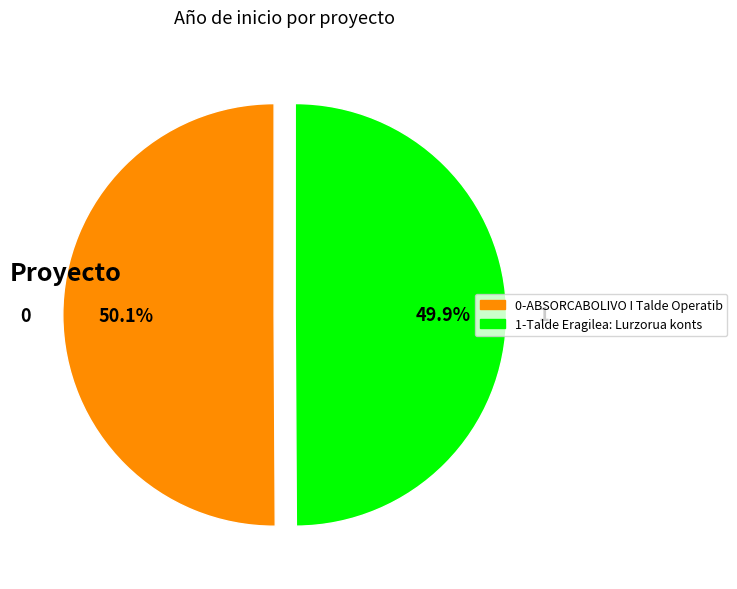

What percentage is NOT represented by 0?

49.9%